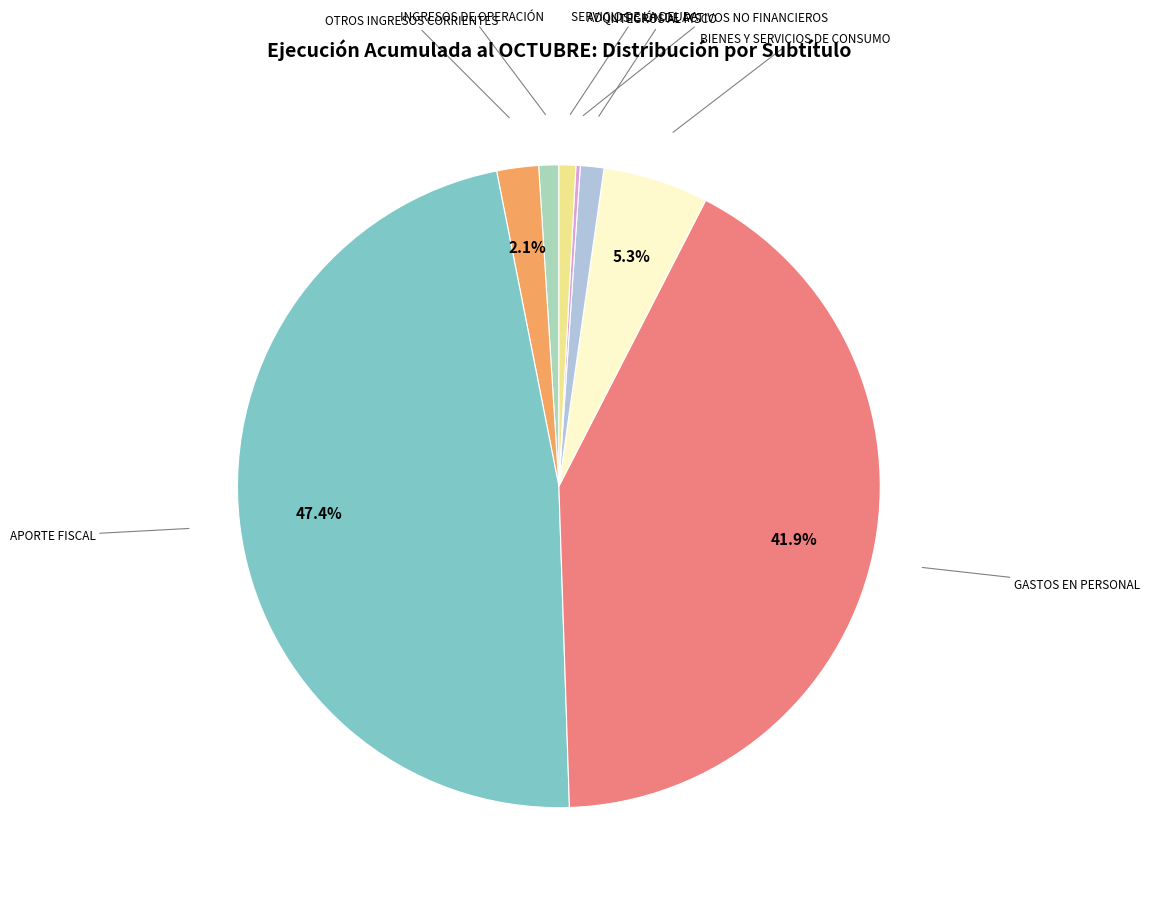

Which slice is the largest?

APORTE FISCAL